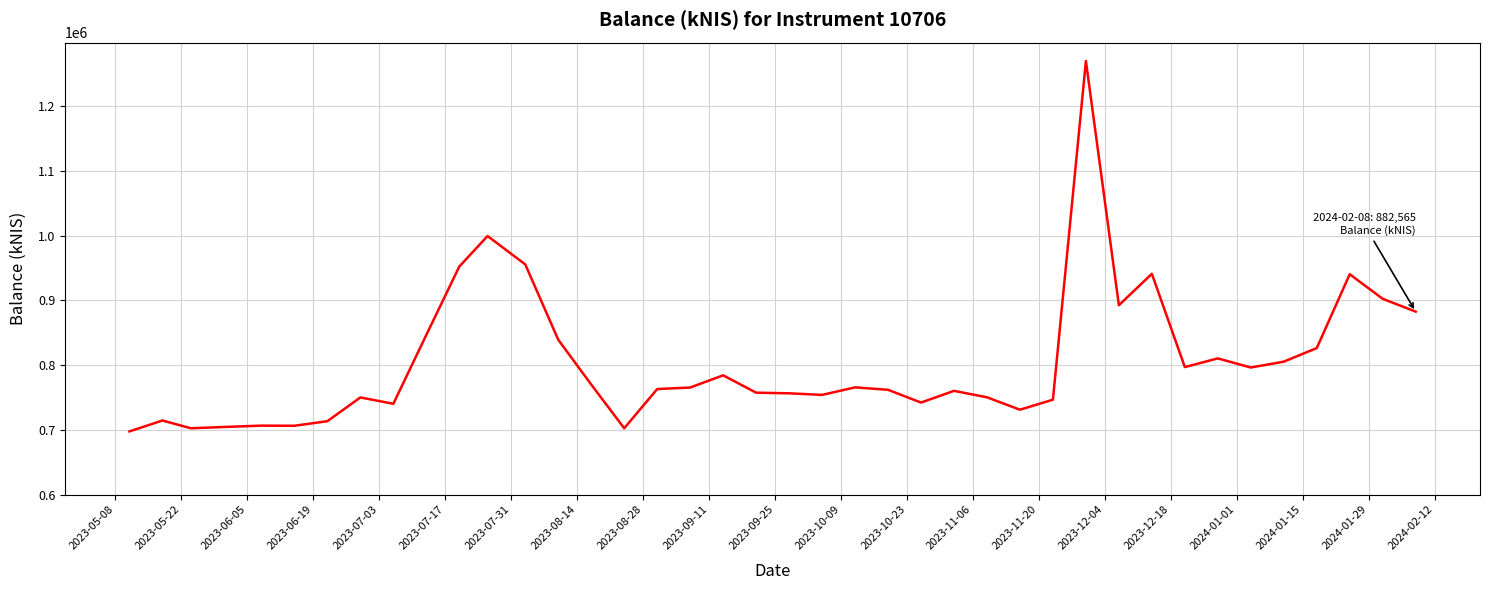

What is the difference between the maximum and minimum values?

572168.2